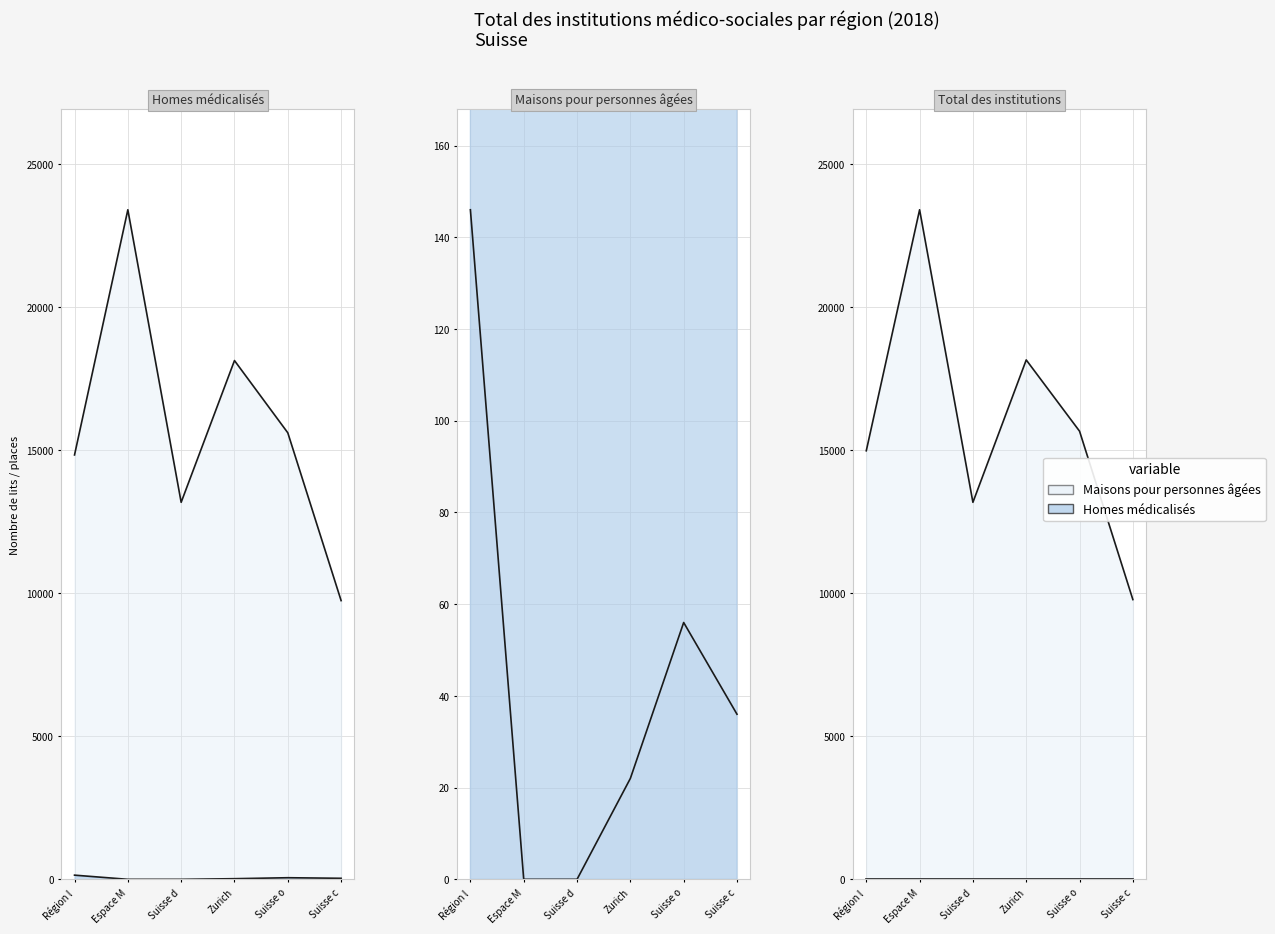

How many data points in Maisons pour personnes âgées are less than 36?

3